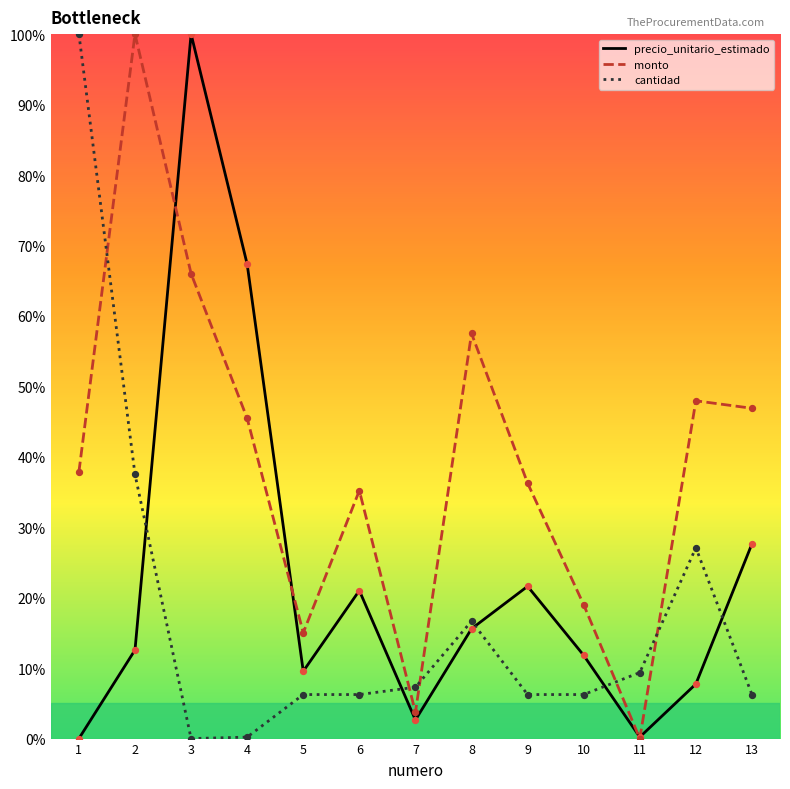

Which series reaches the maximum Y coordinate?

precio_unitario_estimado